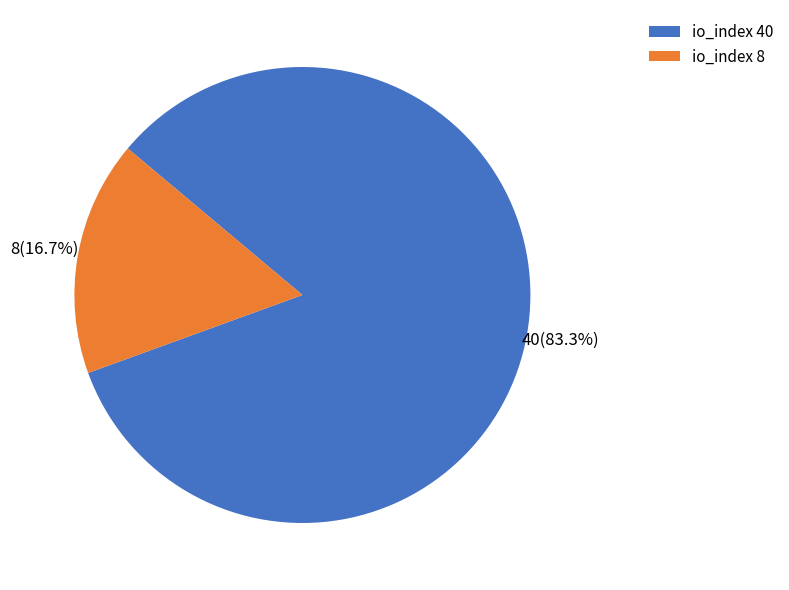

Between io_index 40 and io_index 8, which is larger?

io_index 40